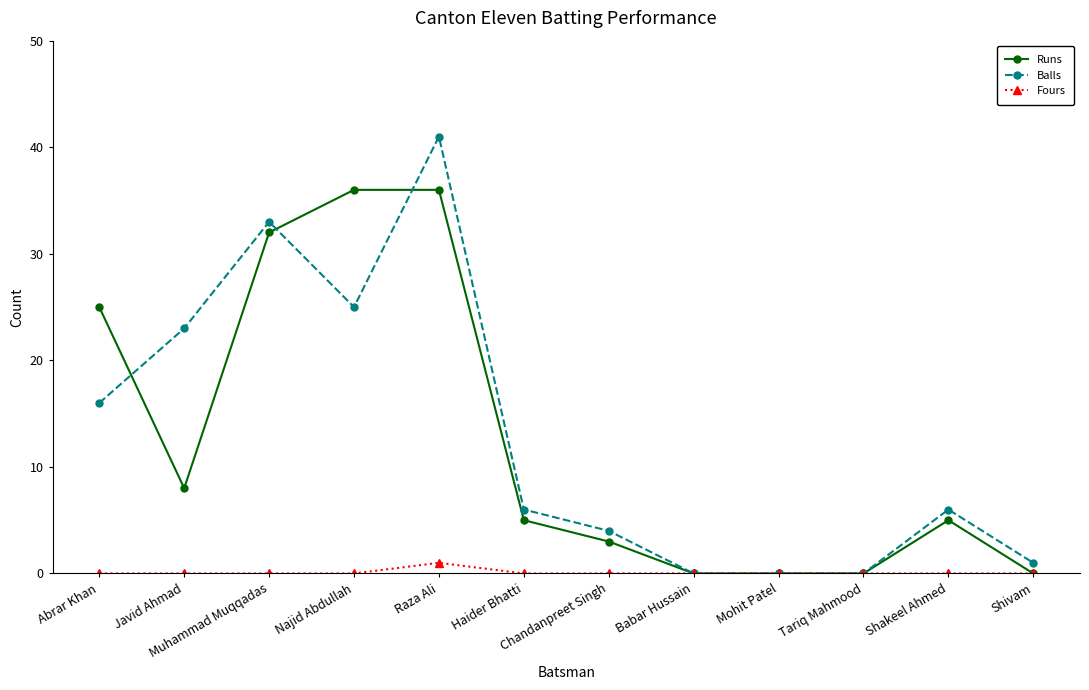

What position from the left is Najid Abdullah?

4